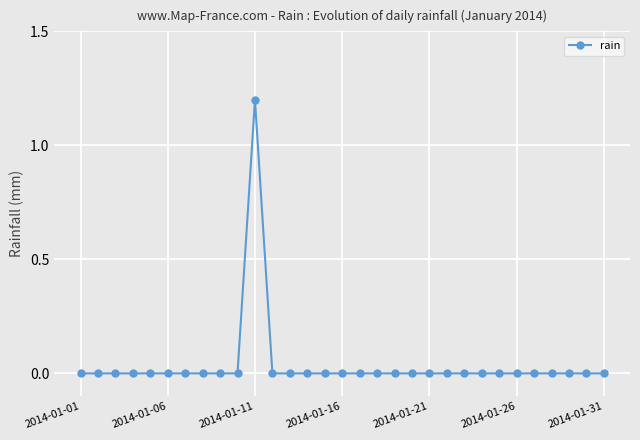

What is the greatest value displayed?

1.2